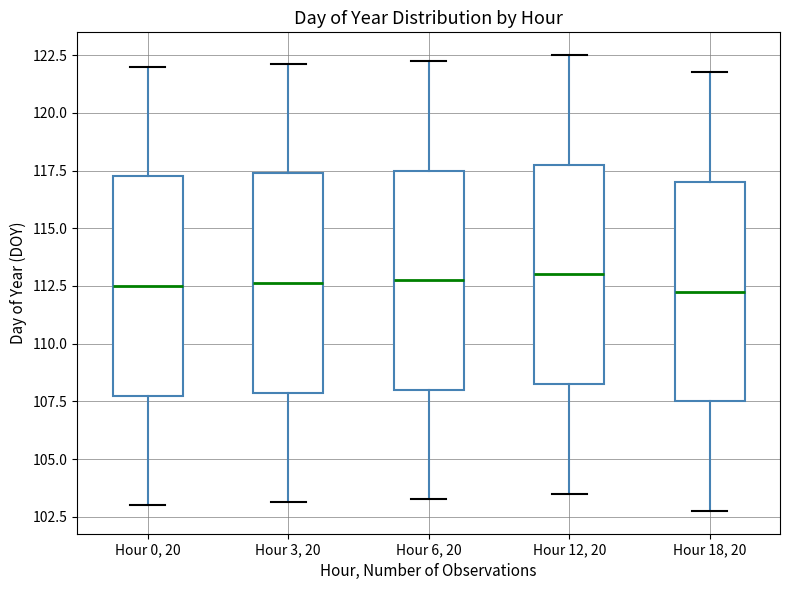

Reading left to right, transcribe this box plot: for each box, give where its median line is, the range the box spans, and where its two whiskers end, as read against the y-axis. The values are not printed on the chart, so give them approximately, as read against the axis.

Hour 0, 20: median 112.5, box 108.0 to 117.5, whiskers 103.0 to 122.0
Hour 3, 20: median 112.5, box 108.0 to 117.5, whiskers 103.0 to 122.0
Hour 6, 20: median 113.0, box 108.0 to 117.5, whiskers 103.5 to 122.5
Hour 12, 20: median 113.0, box 108.5 to 118.0, whiskers 103.5 to 122.5
Hour 18, 20: median 112.5, box 107.5 to 117.0, whiskers 103.0 to 122.0